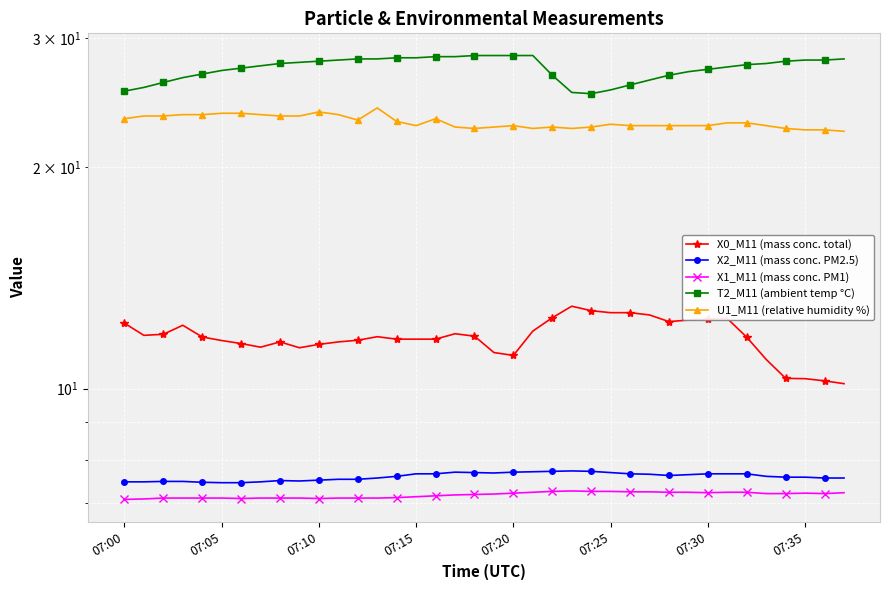

What is the highest value of the X2_M11 (mass conc. PM2.5) series?

7.7